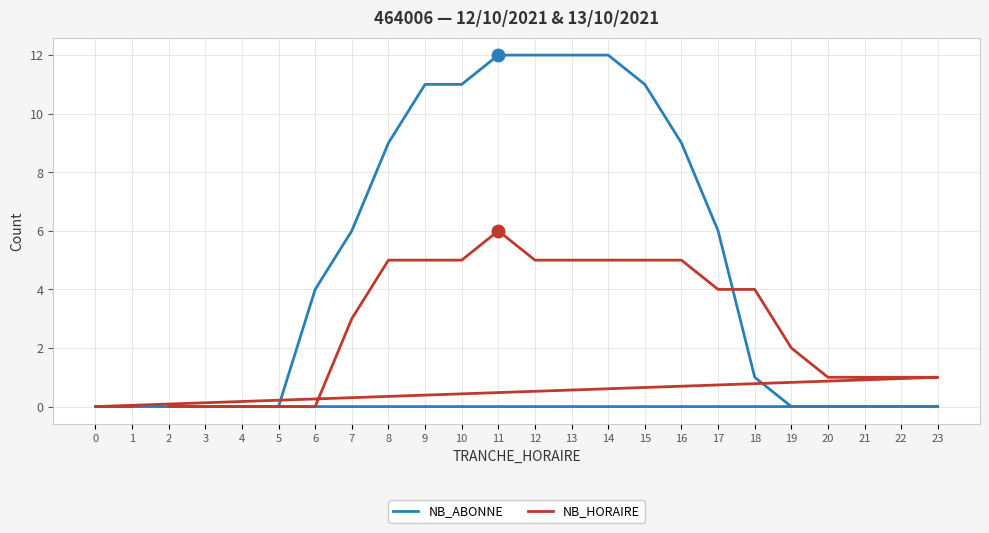

Count the number of categories in the chart.

24